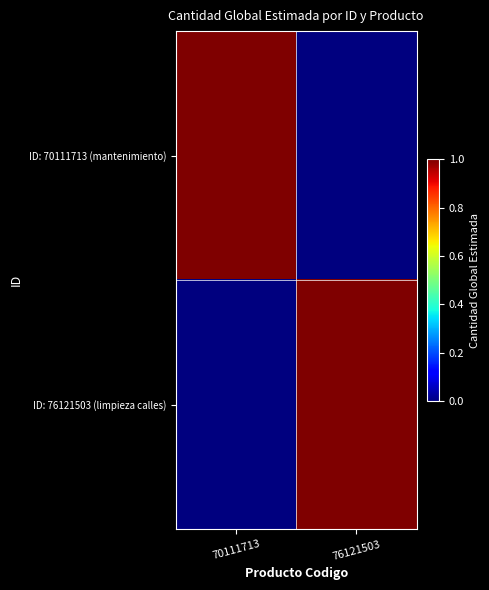

Reading left to right, extract all data points from this chart.

ID: 70111713 (mantenimiento): 70111713=1	76121503=0
ID: 76121503 (limpieza calles): 70111713=0	76121503=1